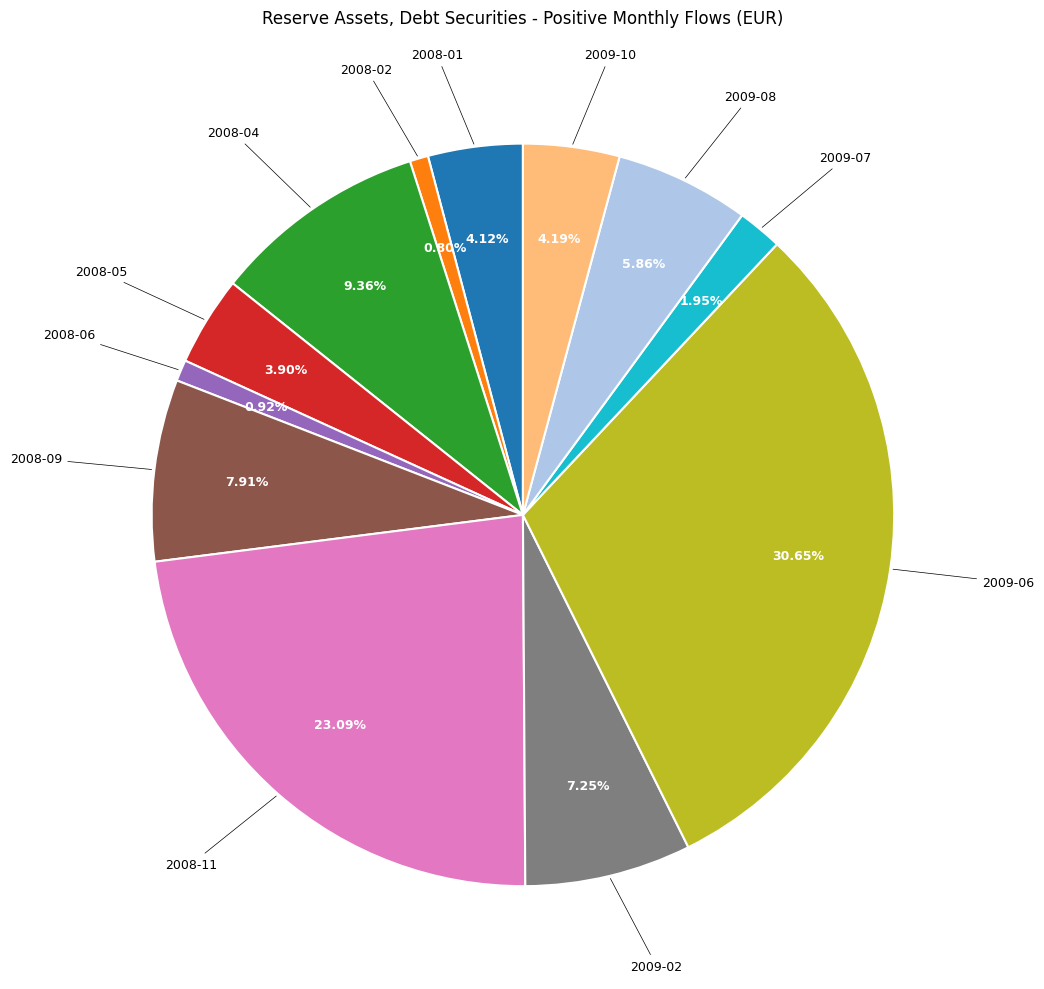

To the nearest percent, what percentage of the pie is 2009-02?

7%